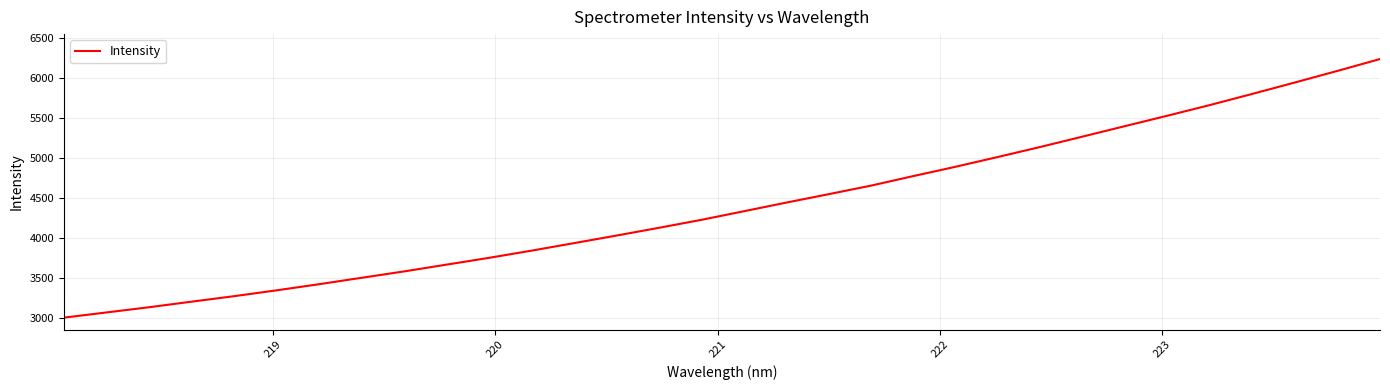

What is the minimum value shown in the chart?

3004.2